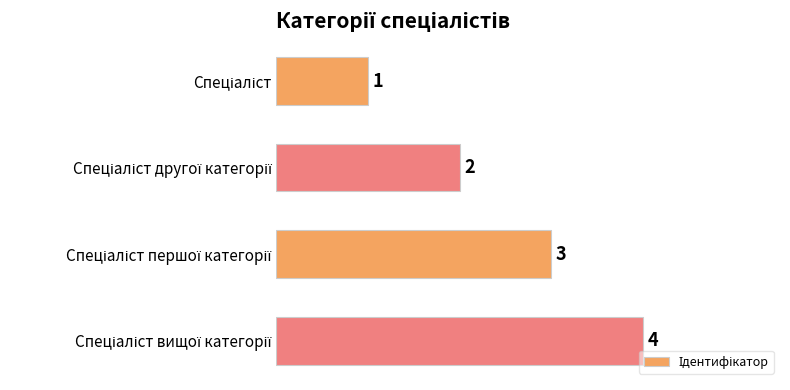

What is the difference between the maximum and minimum values?

3